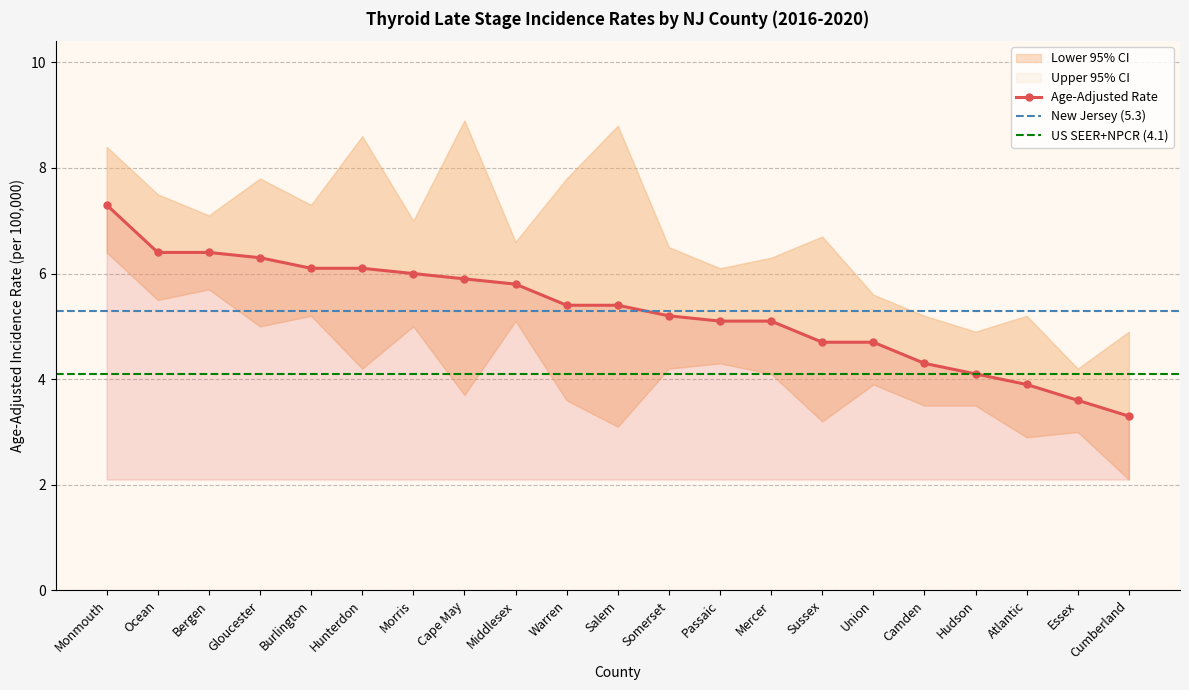

True or false: Upper 95% CI and Lower 95% CI intersect in this chart.

False